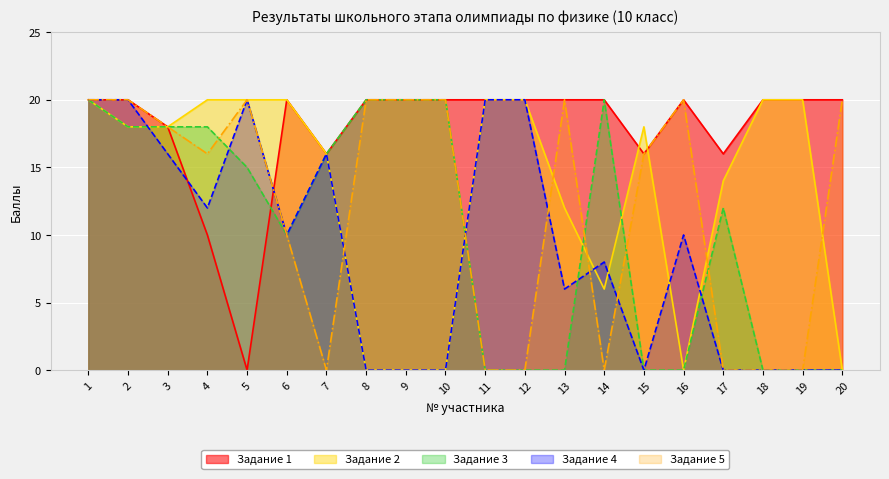

How many lines are shown in the chart?

5